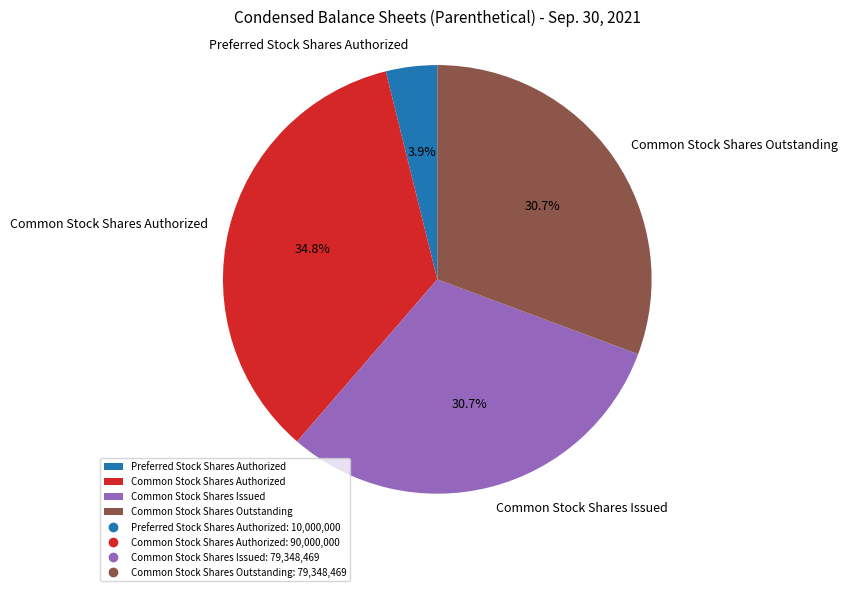

Which category has the smallest portion of the pie?

Preferred Stock Shares Authorized